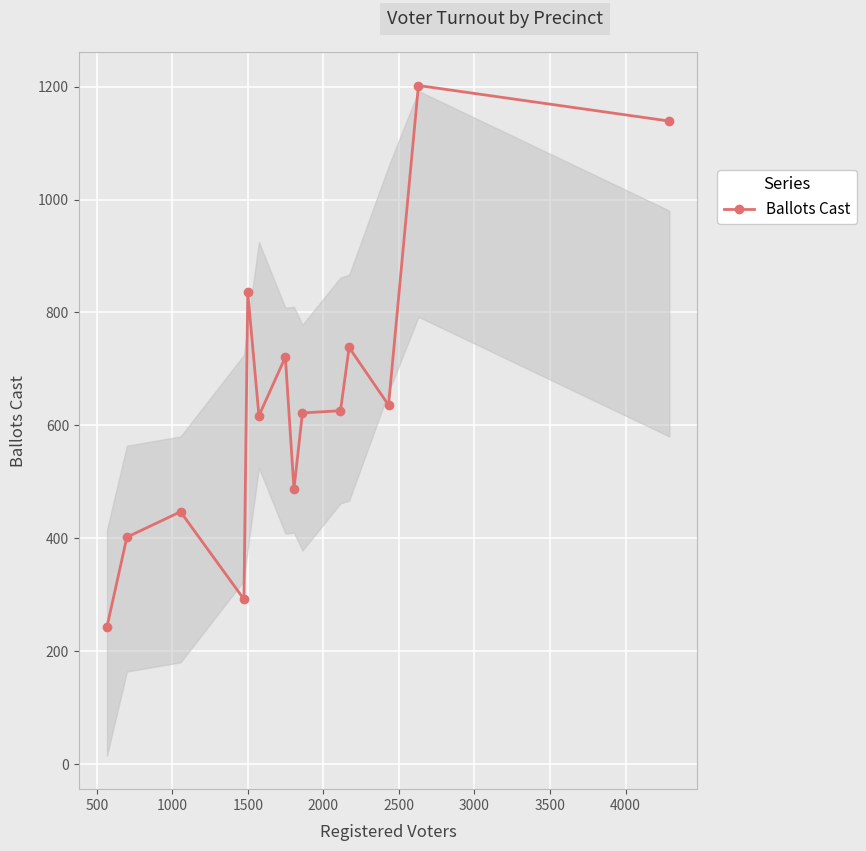

True or false: there are more than 2 points higher than both neighbors.

True